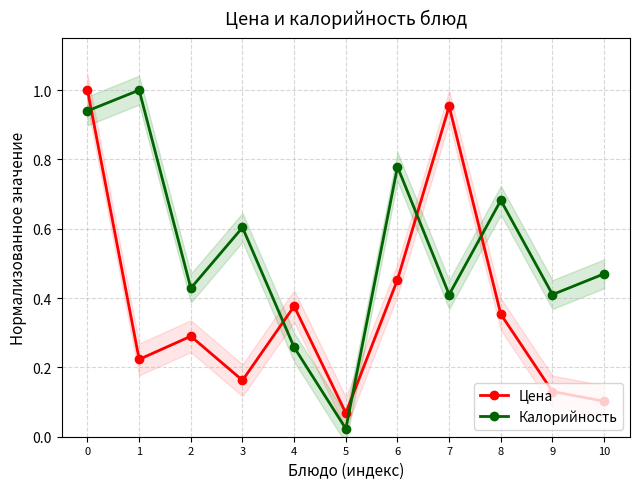

What is the value of the Цена point at the 11th from the left?

0.1